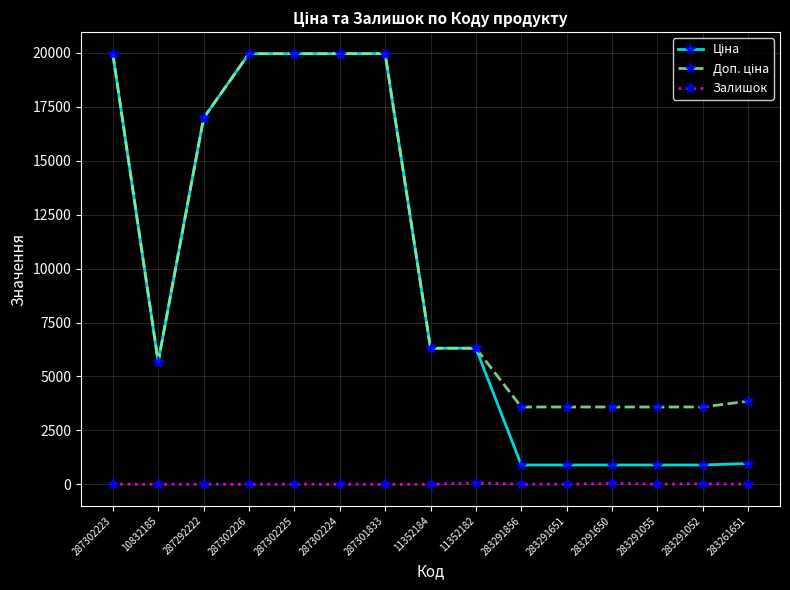

At how many categories does at least one series exceed 11360?

6